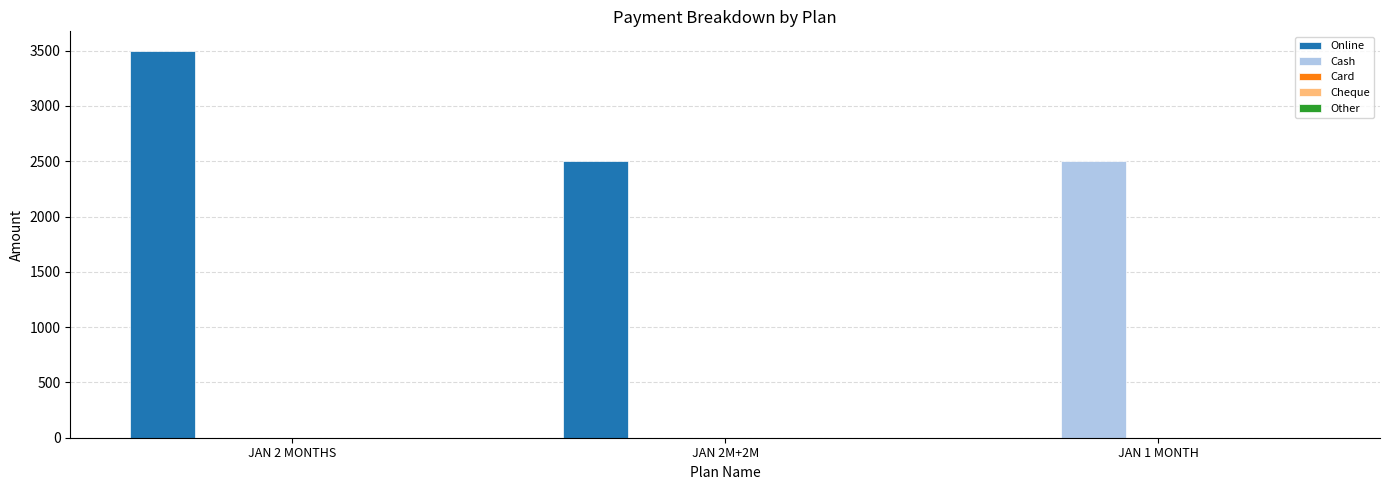

The value of Cash at JAN 1 MONTH is 2500. True or false?

True